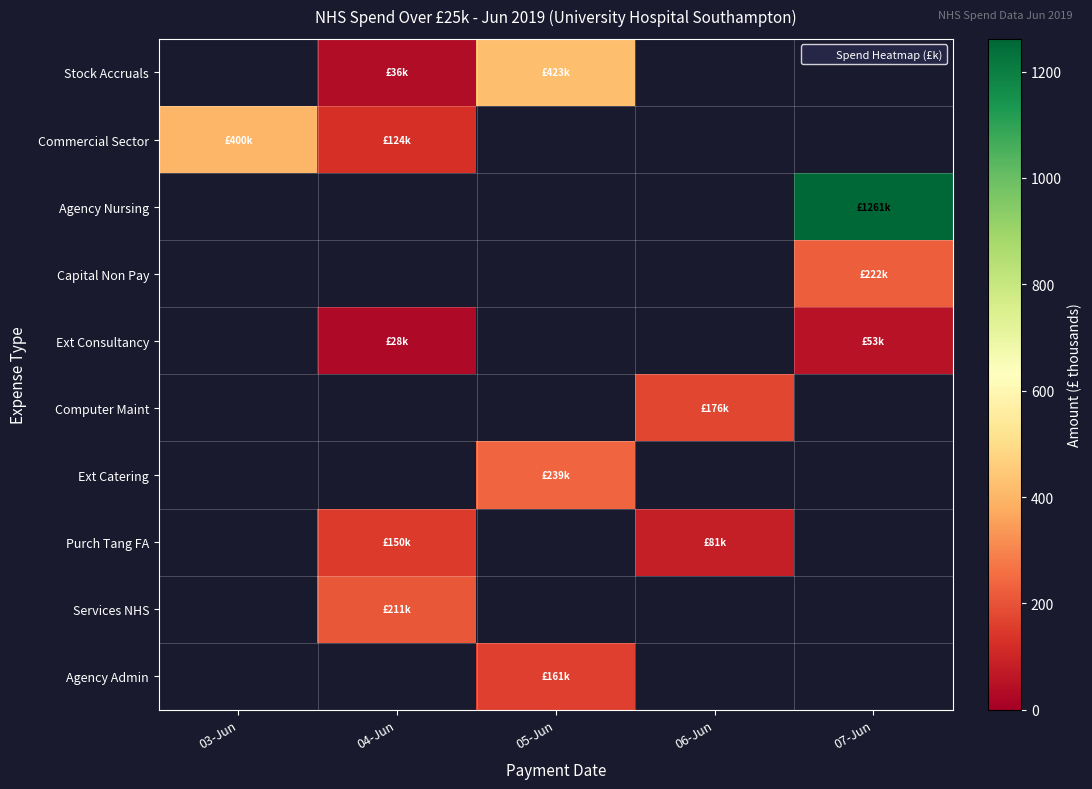

Which has a higher value, 06-Jun or 07-Jun?

06-Jun